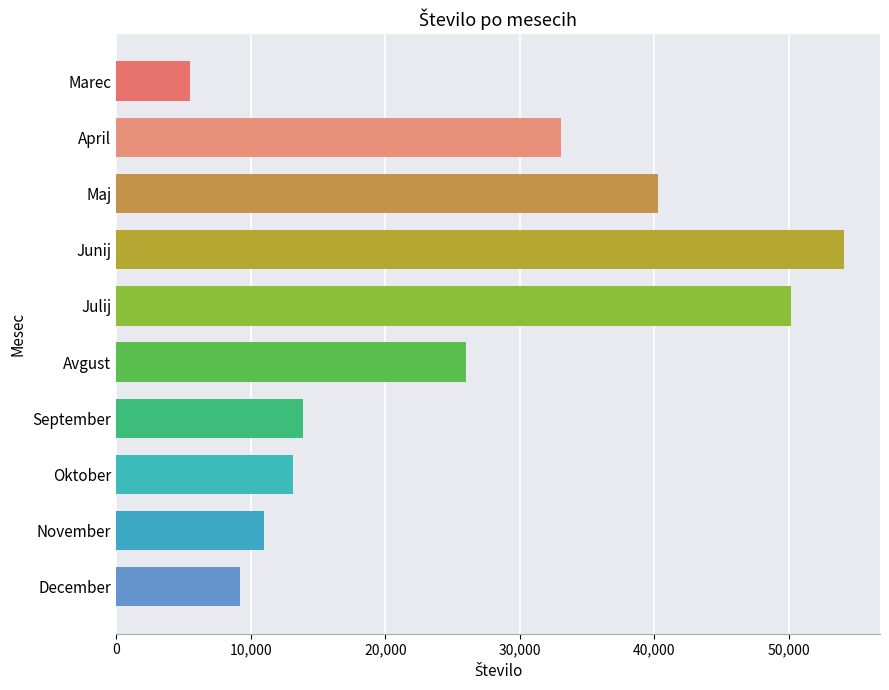

What is the sum of all values?

256254